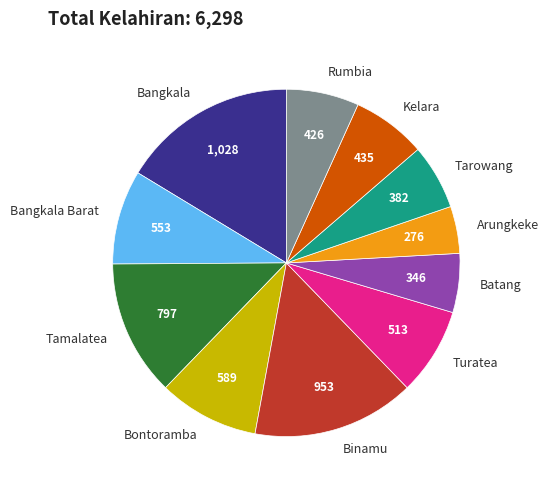

Which category has the smallest portion of the pie?

Arungkeke